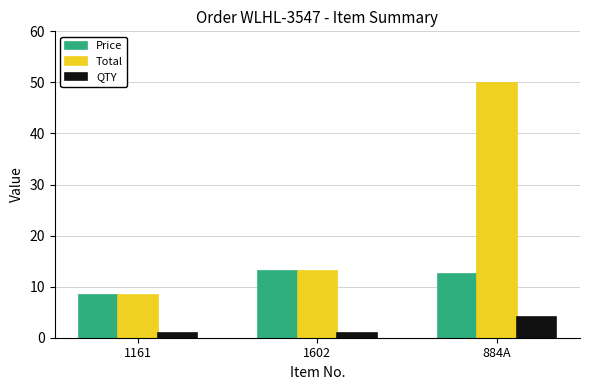

Reading right to left, list all the values displayed in this chart.

Price: 884A=12.5	1602=13.0	1161=8.4
Total: 884A=50.0	1602=13.0	1161=8.4
QTY: 884A=4.0	1602=1.0	1161=1.0